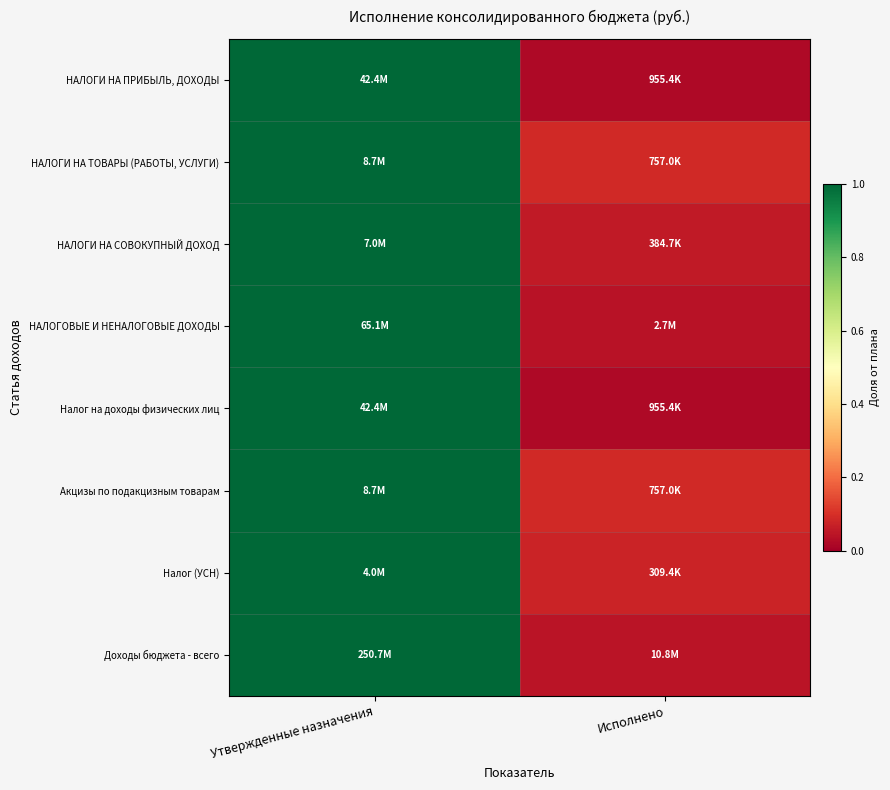

Reading left to right, list all the values displayed in this chart.

НАЛОГИ НА ПРИБЫЛЬ, ДОХОДЫ: Утвержденные назначения=1.0	Исполнено=0.0
НАЛОГИ НА ТОВАРЫ (РАБОТЫ, УСЛУГИ): Утвержденные назначения=1.0	Исполнено=0.1
НАЛОГИ НА СОВОКУПНЫЙ ДОХОД: Утвержденные назначения=1.0	Исполнено=0.1
НАЛОГОВЫЕ И НЕНАЛОГОВЫЕ ДОХОДЫ: Утвержденные назначения=1.0	Исполнено=0.0
Налог на доходы физических лиц: Утвержденные назначения=1.0	Исполнено=0.0
Акцизы по подакцизным товарам: Утвержденные назначения=1.0	Исполнено=0.1
Налог (УСН): Утвержденные назначения=1.0	Исполнено=0.1
Доходы бюджета - всего: Утвержденные назначения=1.0	Исполнено=0.0